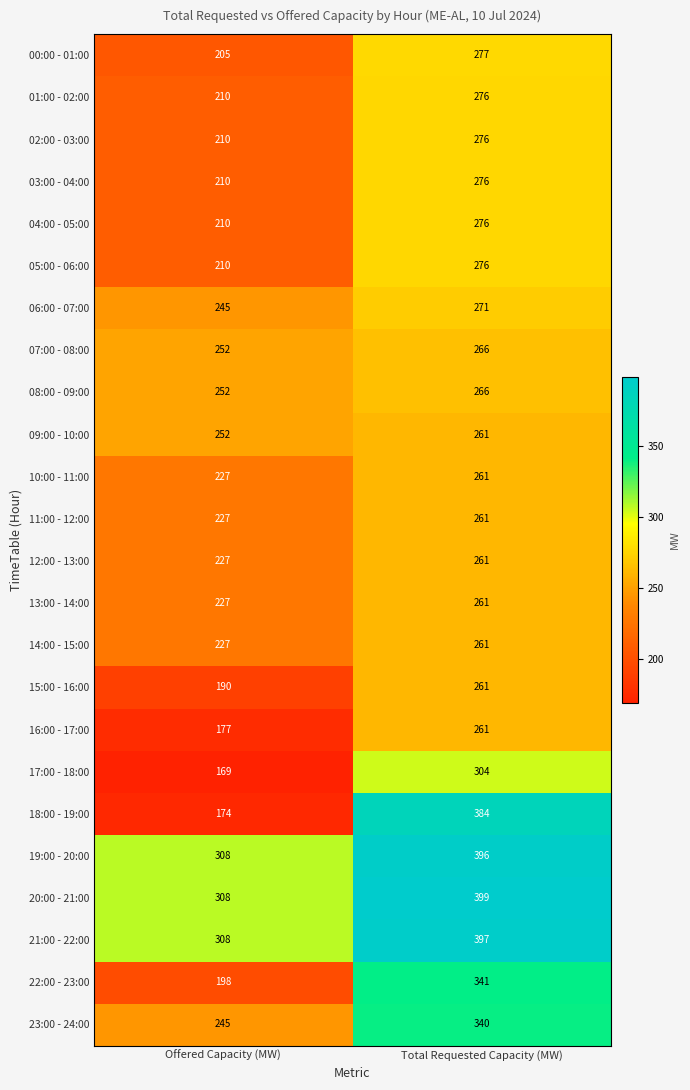

What is the sum of the 09:00 - 10:00 values at Total Requested Capacity (MW) and Offered Capacity (MW)?

513